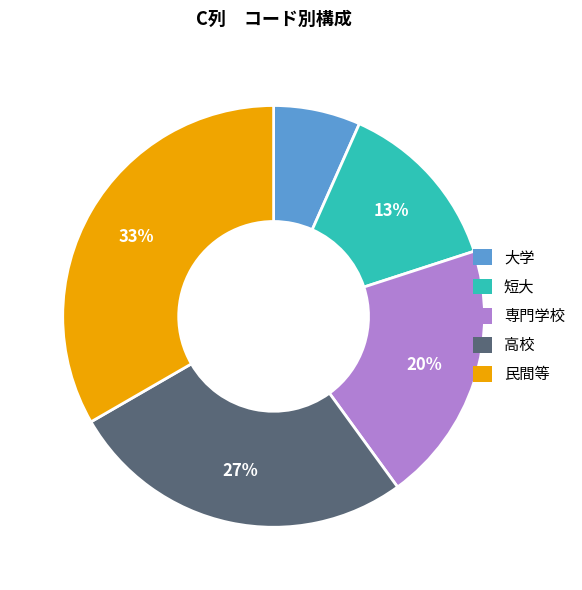

Which has a higher value, 高校 or 大学?

高校